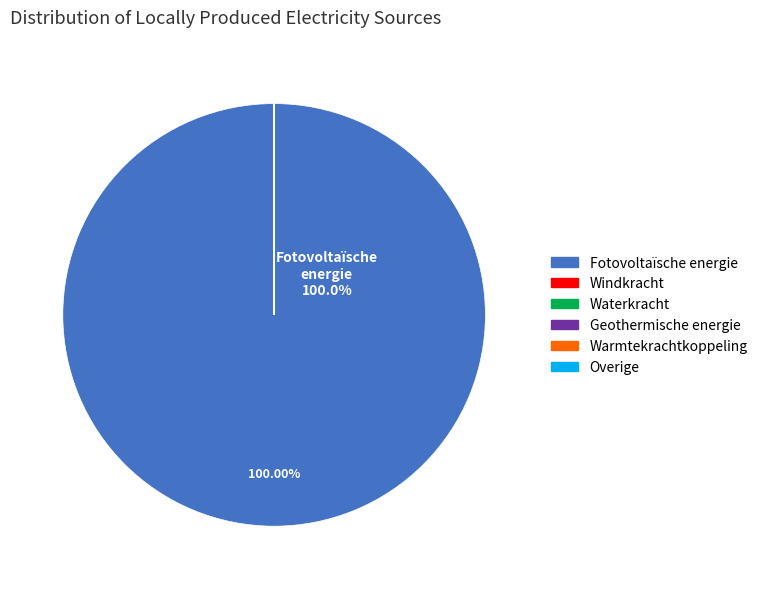

Which slice is the largest?

Fotovoltaïsche energie